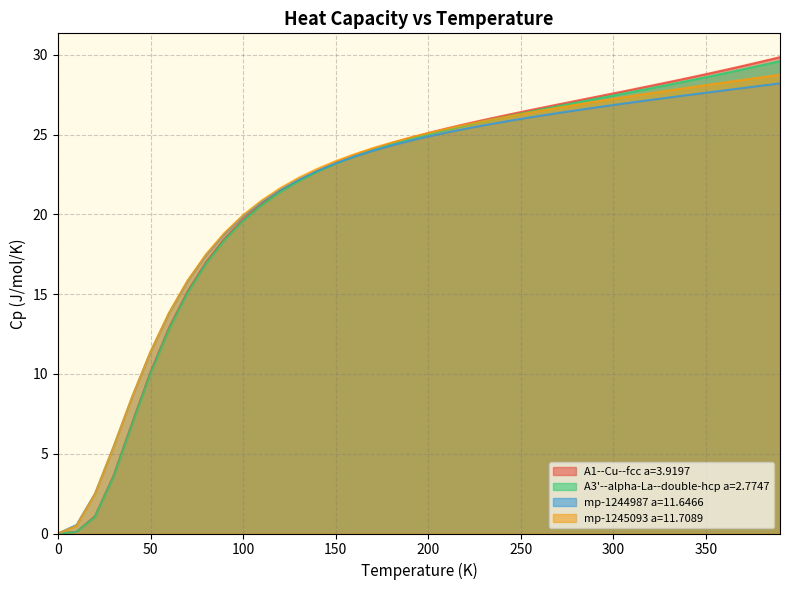

What is the maximum value for A1--Cu--fcc a=3.9197?

29.9